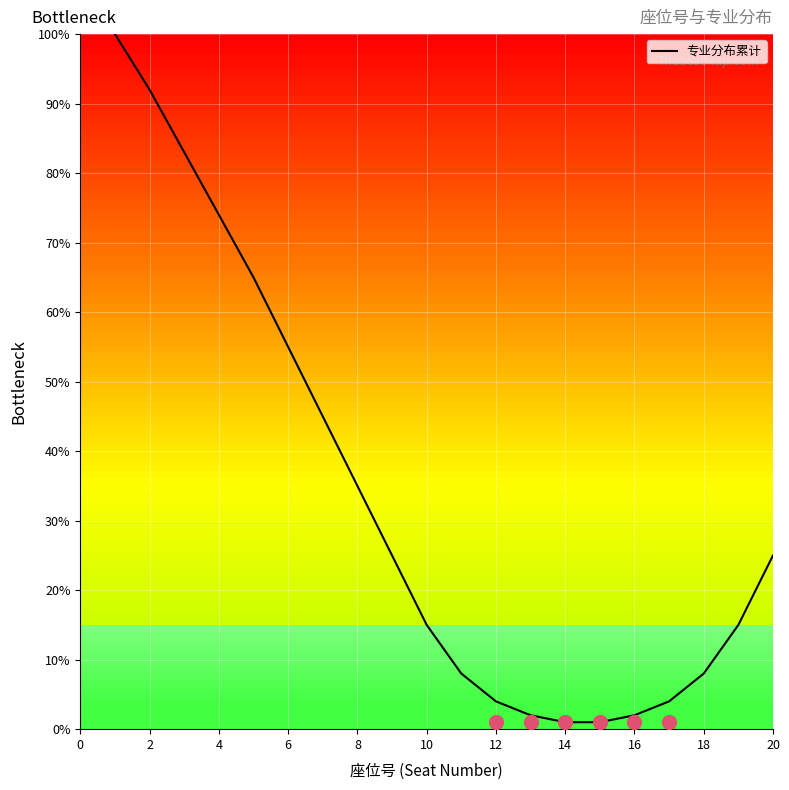

How many values are below 25?

10